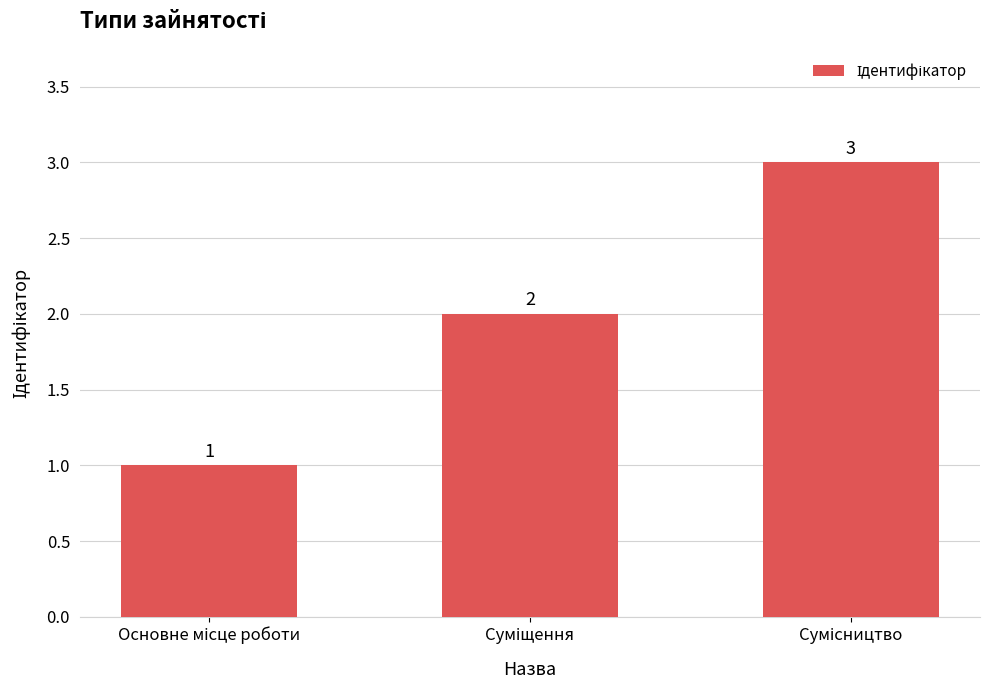

What is the greatest value displayed?

3